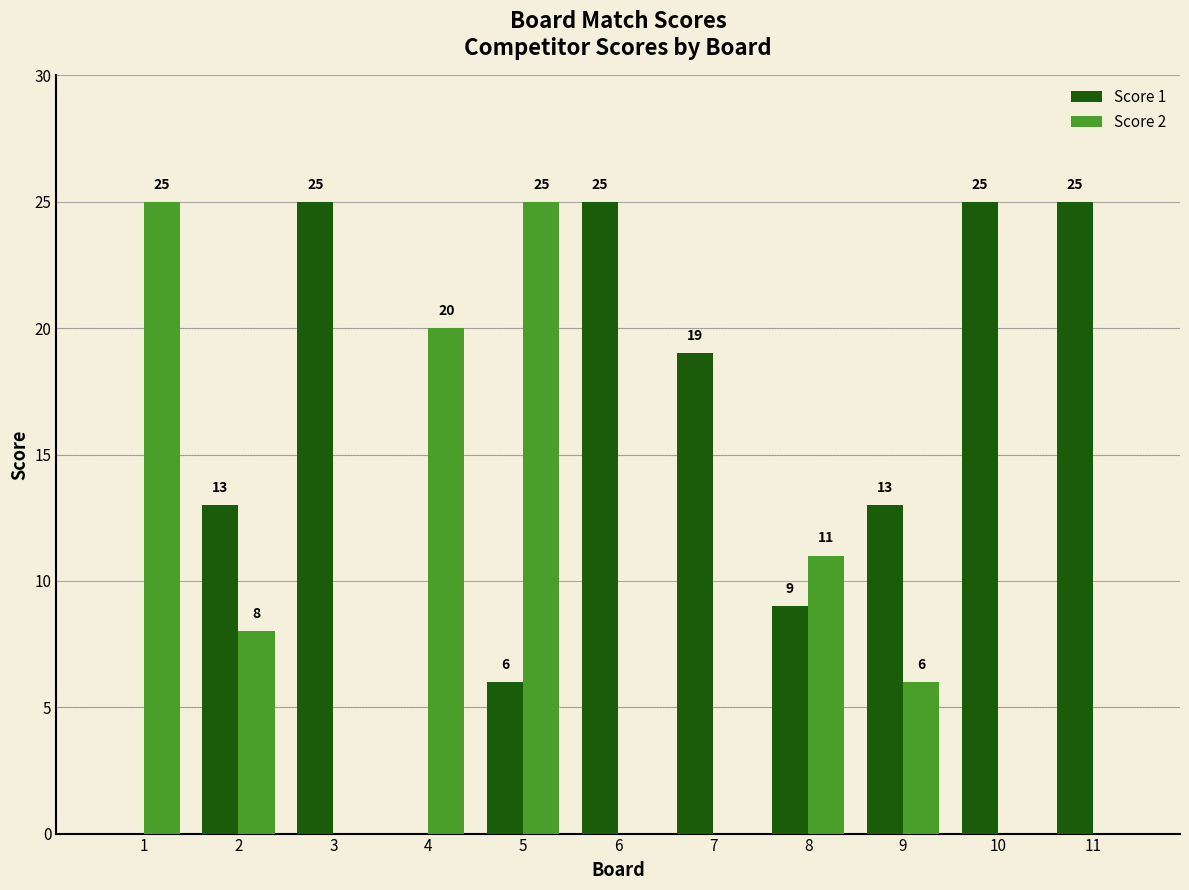

Does the chart contain stacked bars?

No